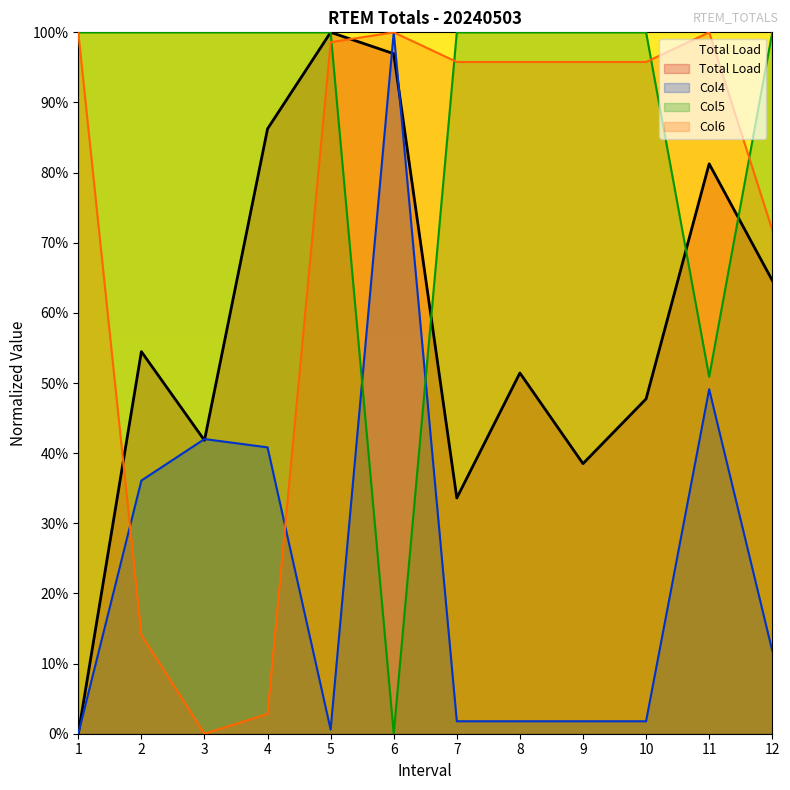

In Col5, how many points are lower than both neighbors (excluding endpoints)?

2